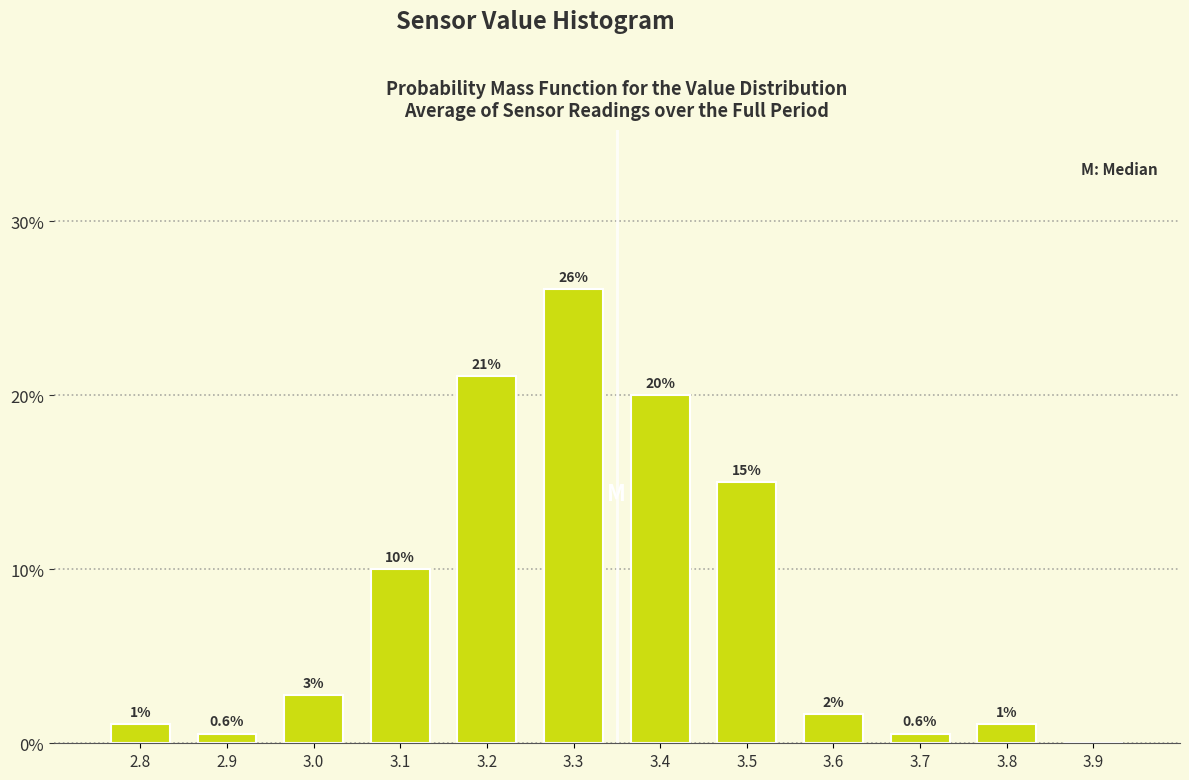

Is it true that the value at 3.7 is 0.6?

True